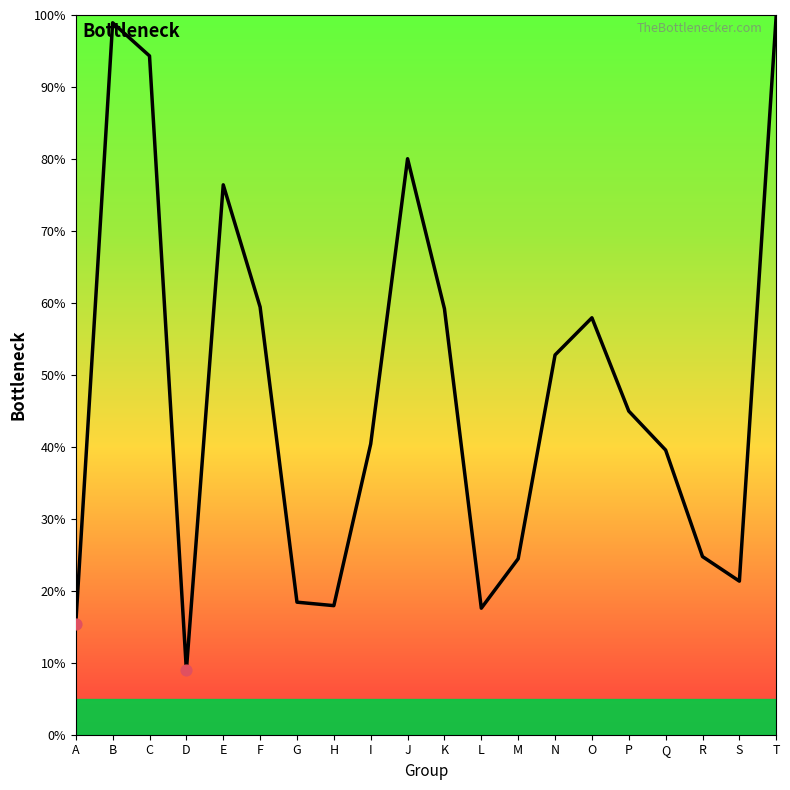

What is the change in value from R to T?

+75.2